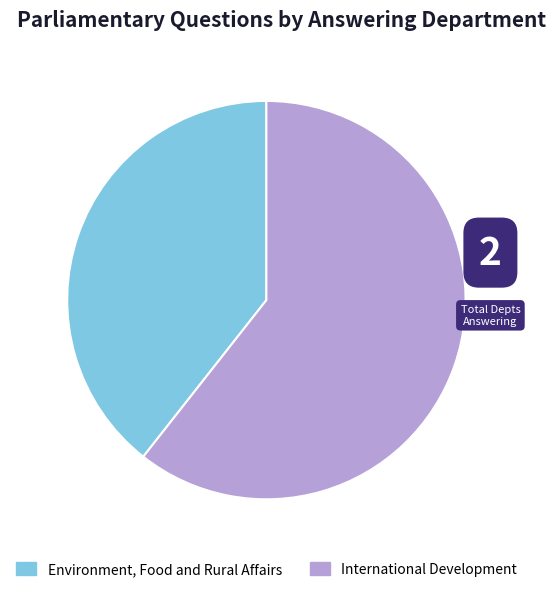

Do International Development and Environment, Food and Rural Affairs together represent more than half of the pie?

Yes